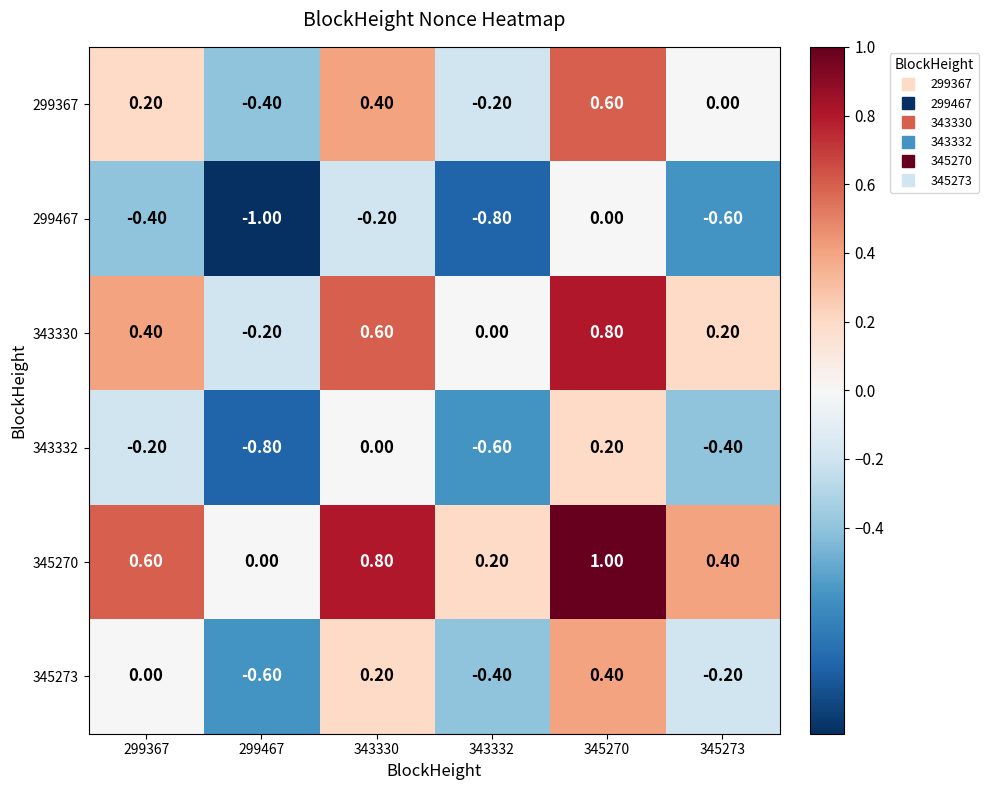

What is the sum of the 299467 values at 299467 and 343332?

-1.8